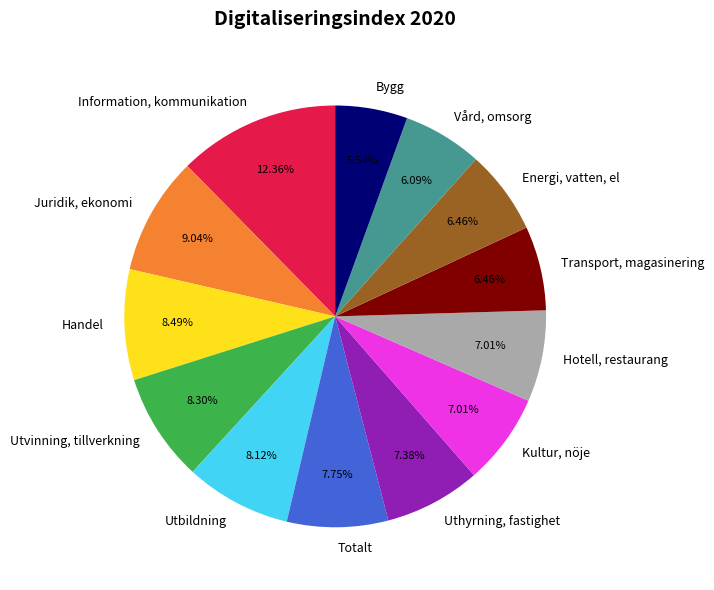

Is it true that Vård, omsorg is 16% of the pie?

False